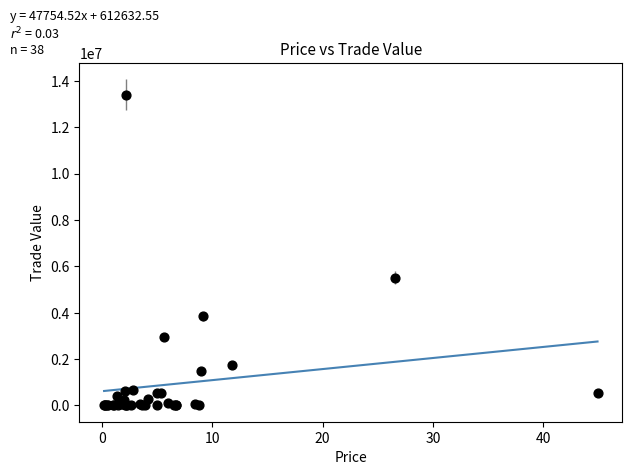

What Y value in the scatter plot is closest to 6698007?

5517014.2